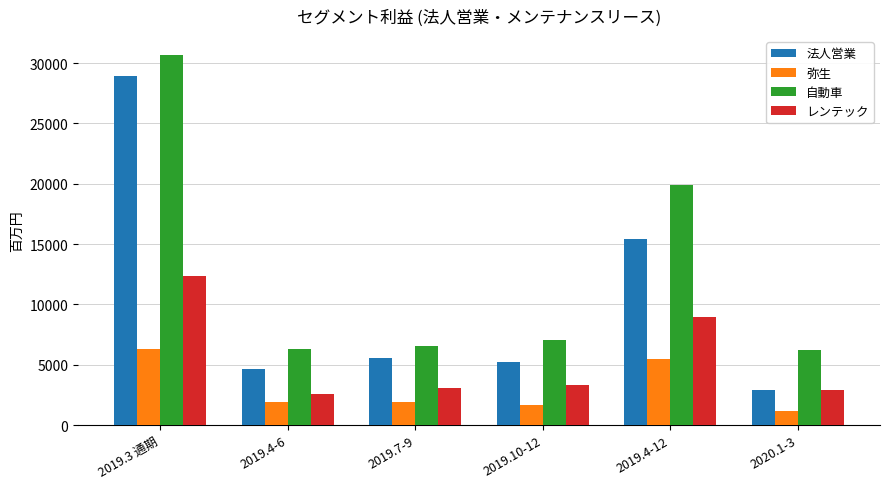

Which series has the largest range (max minus min)?

法人営業